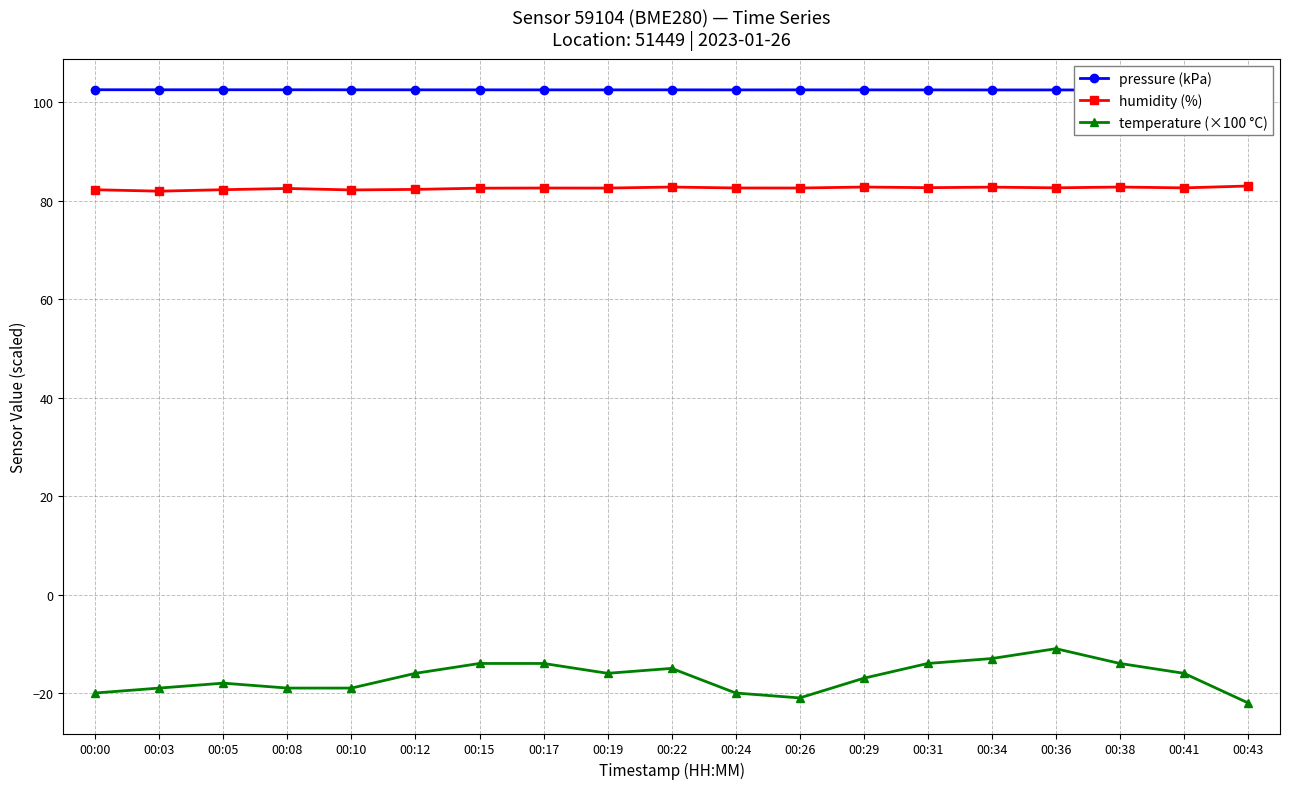

Is the value of pressure (kPa) at 00:26 greater than the value of temperature (×100 °C) at 00:29?

Yes